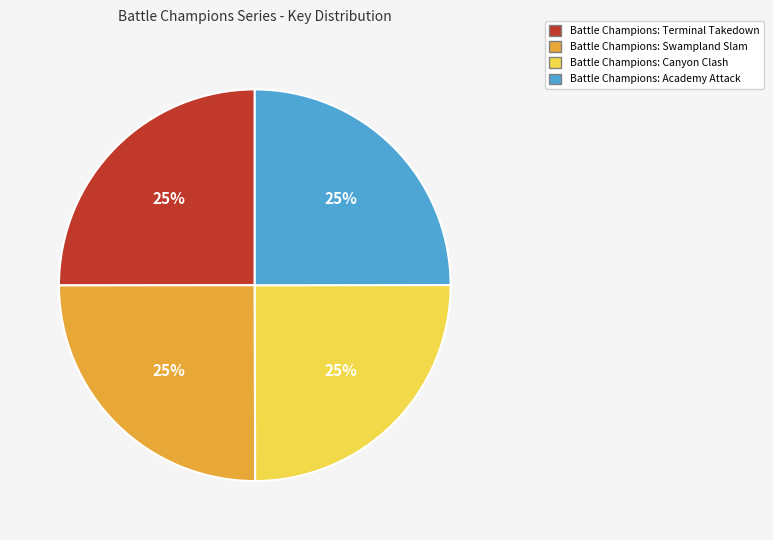

To the nearest percent, what portion does Battle Champions: Academy Attack represent?

25%